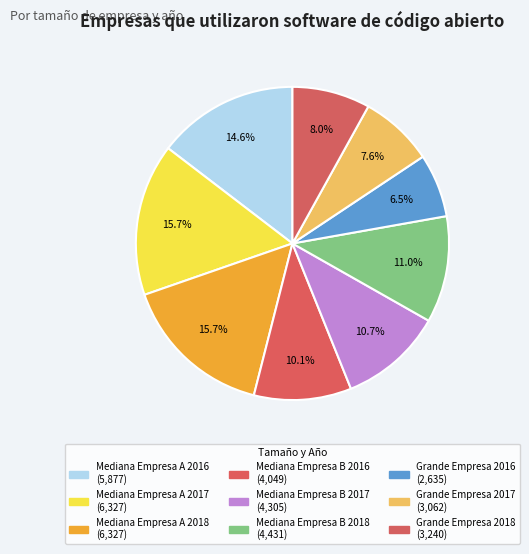

How much of the chart is everything except Mediana Empresa A 2017?

84.3%